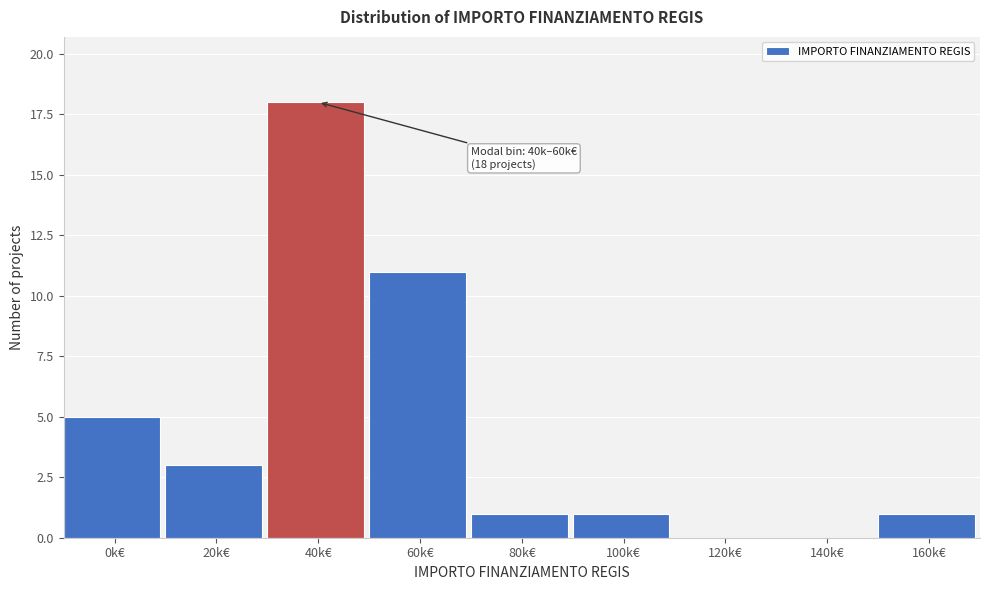

Reading left to right, transcribe all the data shown in this chart.

0k€=5	20k€=3	40k€=18	60k€=11	80k€=1	100k€=1	120k€=0	140k€=0	160k€=1